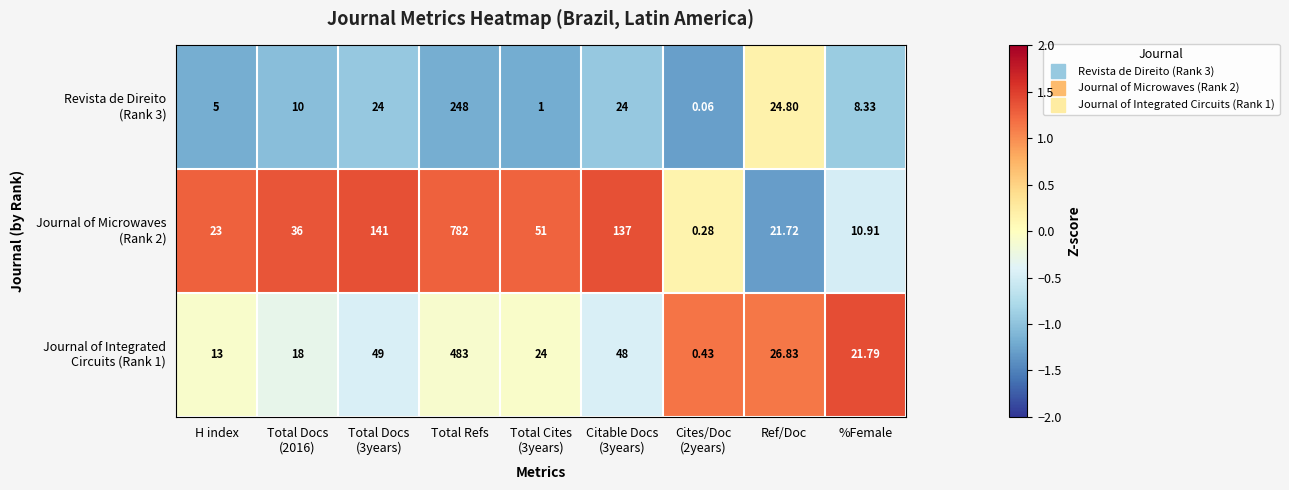

At which category is the sum across all series the highest?

Total Refs